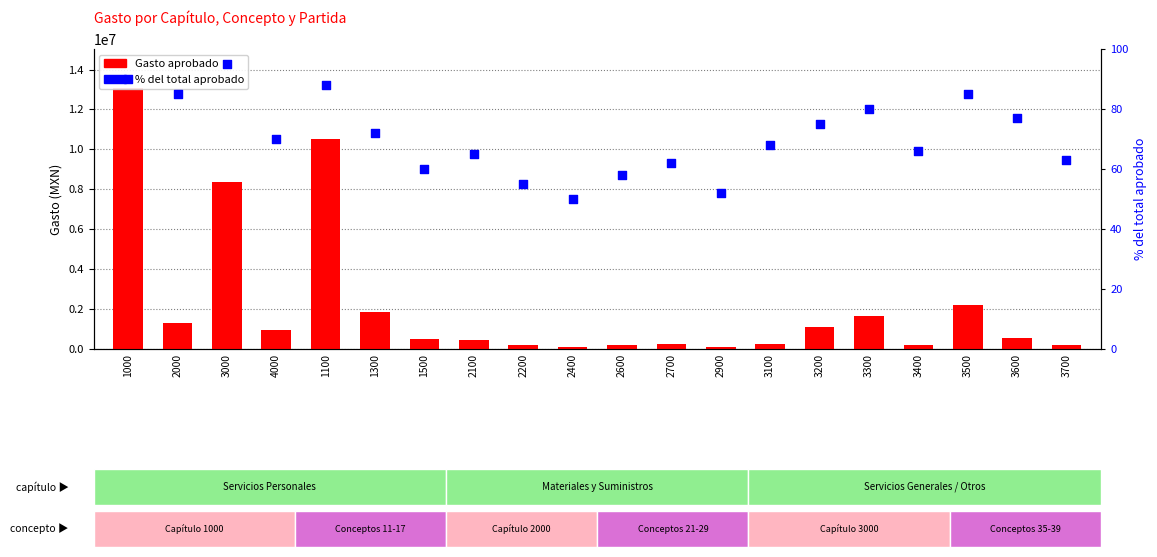

At how many categories does at least one series exceed 8059107?

3